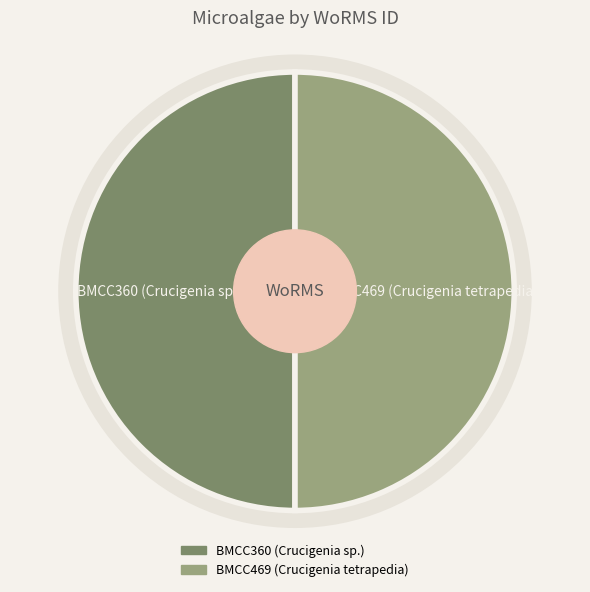

What is the change in value from BMCC360 (Crucigenia sp.) to BMCC469 (Crucigenia tetrapedia)?

+2